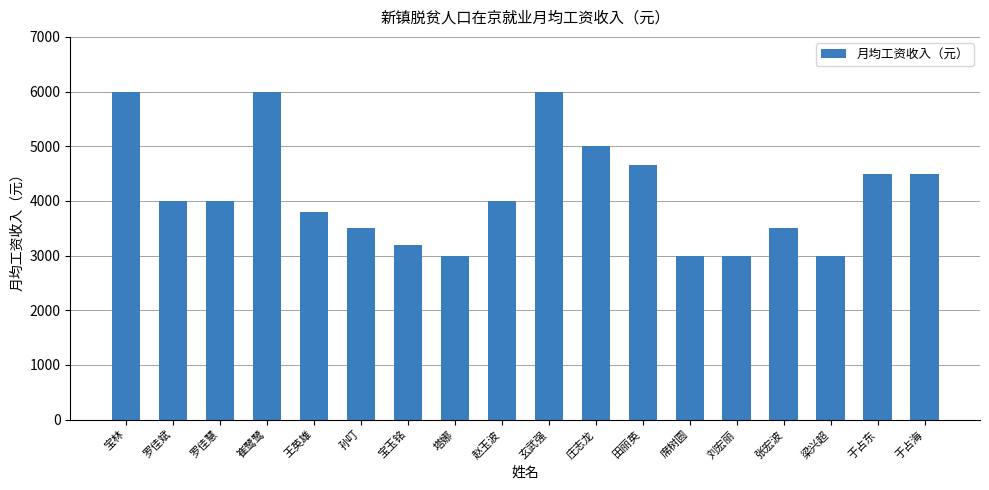

Reading right to left, list all the values displayed in this chart.

于占海=4500	于占东=4500	梁兴超=3000	张宏波=3500	刘宏丽=3000	席树圆=3000	田丽英=4660	庄志龙=5000	玄武强=6000	赵玉波=4000	塔娜=3000	宝玉铭=3200	孙叮=3500	王英雄=3800	崔鹭鹭=6000	罗佳慧=4000	罗佳斌=4000	宝林=6000